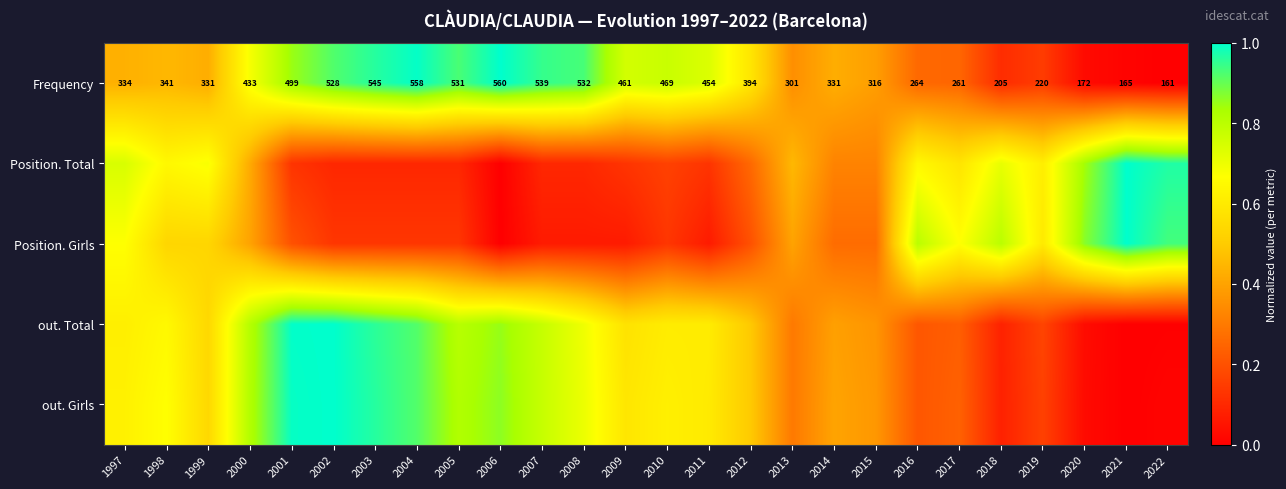

At which label is Position. Girls closest to 0?

2006